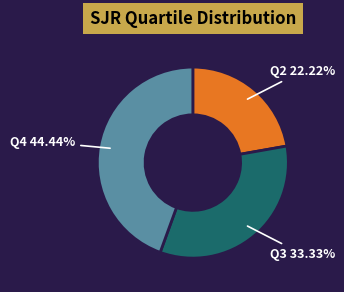

Is there any slice that represents more than half of the pie?

No